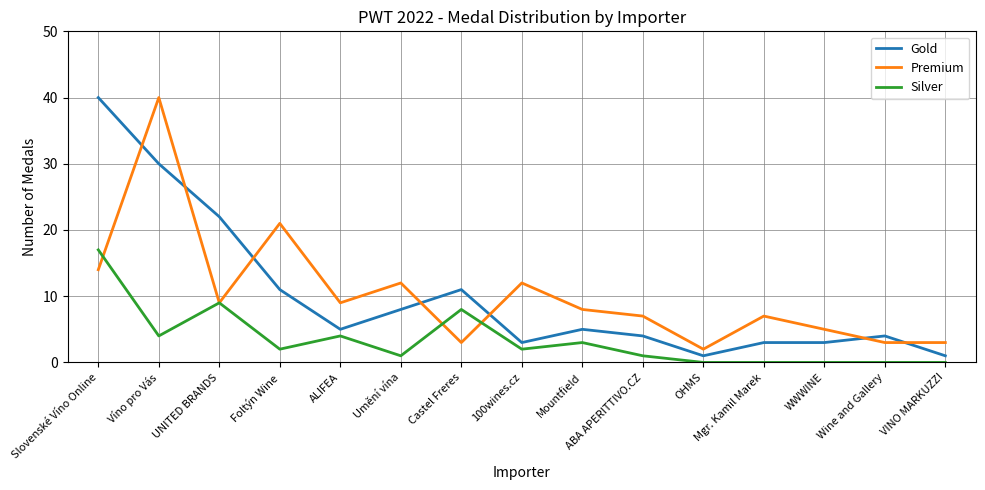

What is the spread (max minus min) of values at Wine and Gallery?

4